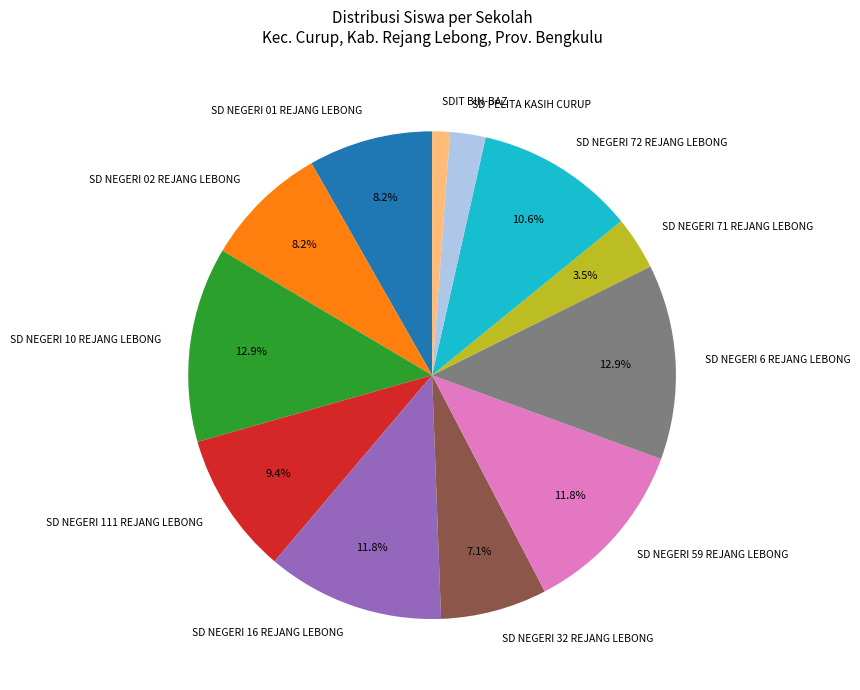

Does SD NEGERI 02 REJANG LEBONG account for over 50% of the chart?

No